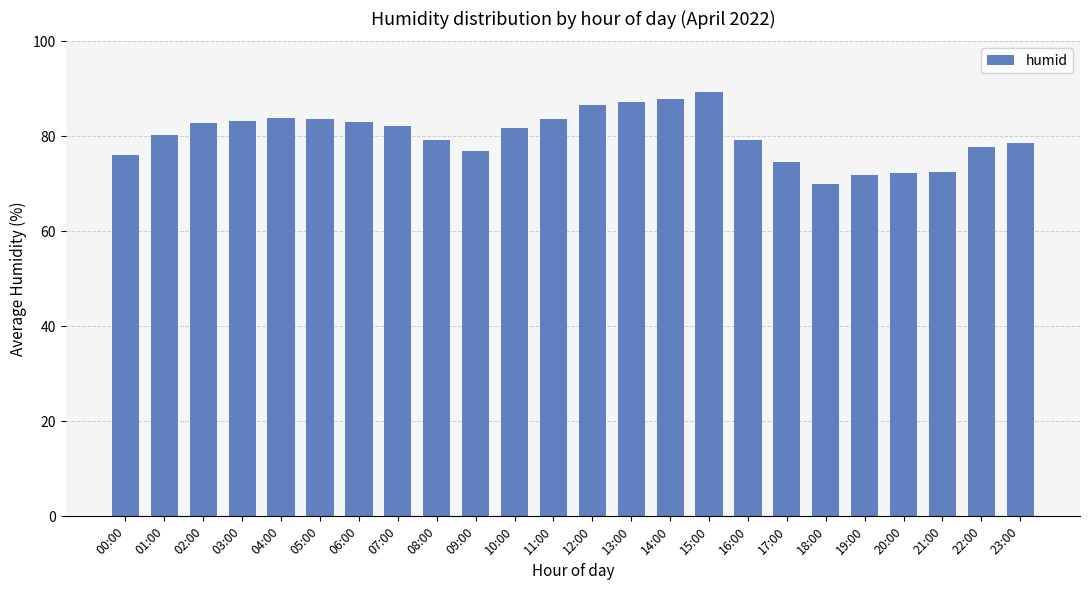

What is the label of the 9th bar from the right?

15:00